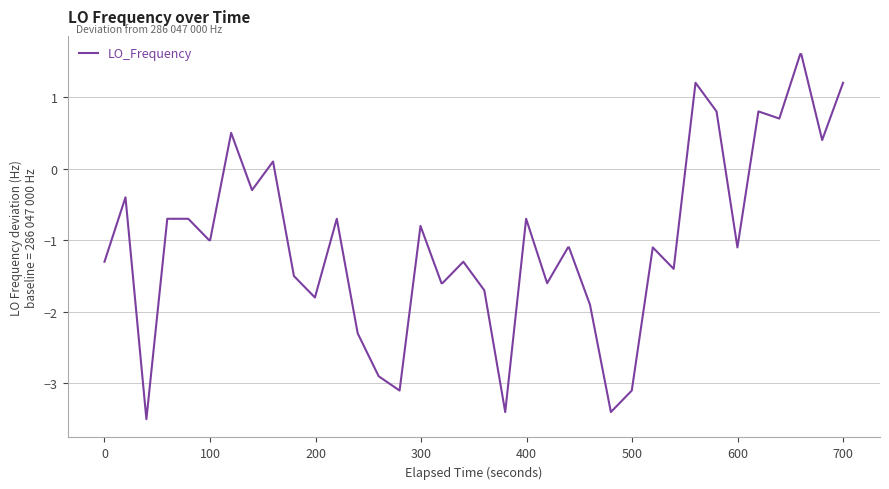

What is the greatest value displayed?

1.6